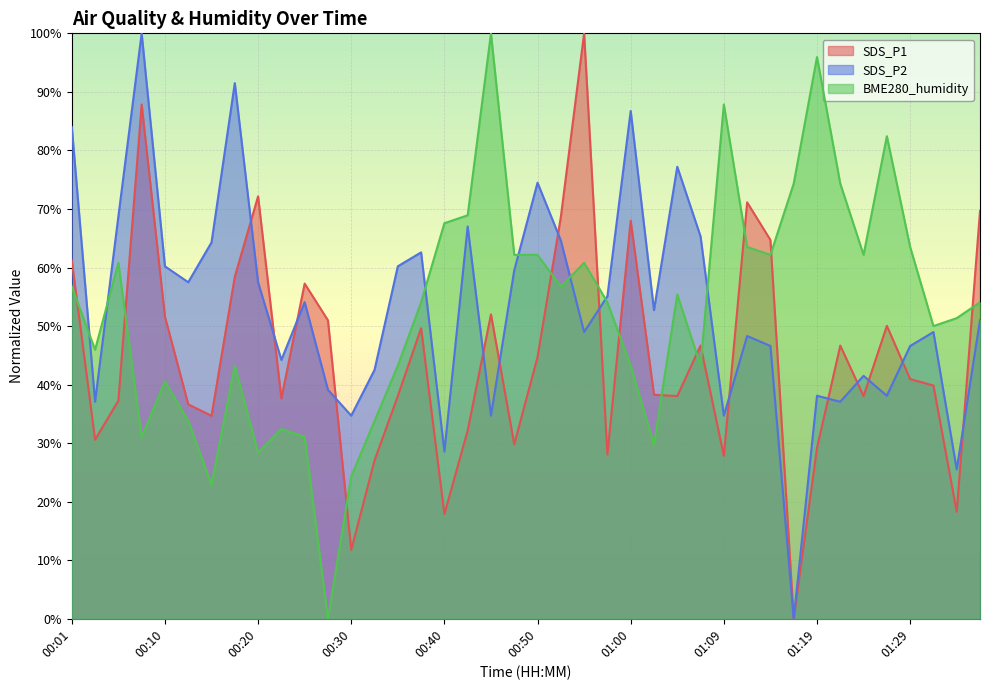

What is the value of the BME280_humidity point at the 13th from the left?

24.3